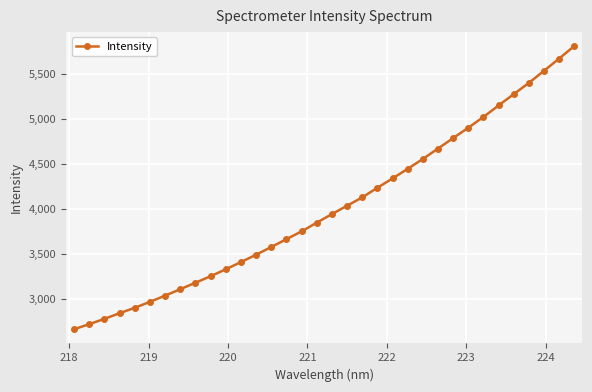

What is the sum of all values?

136460.2